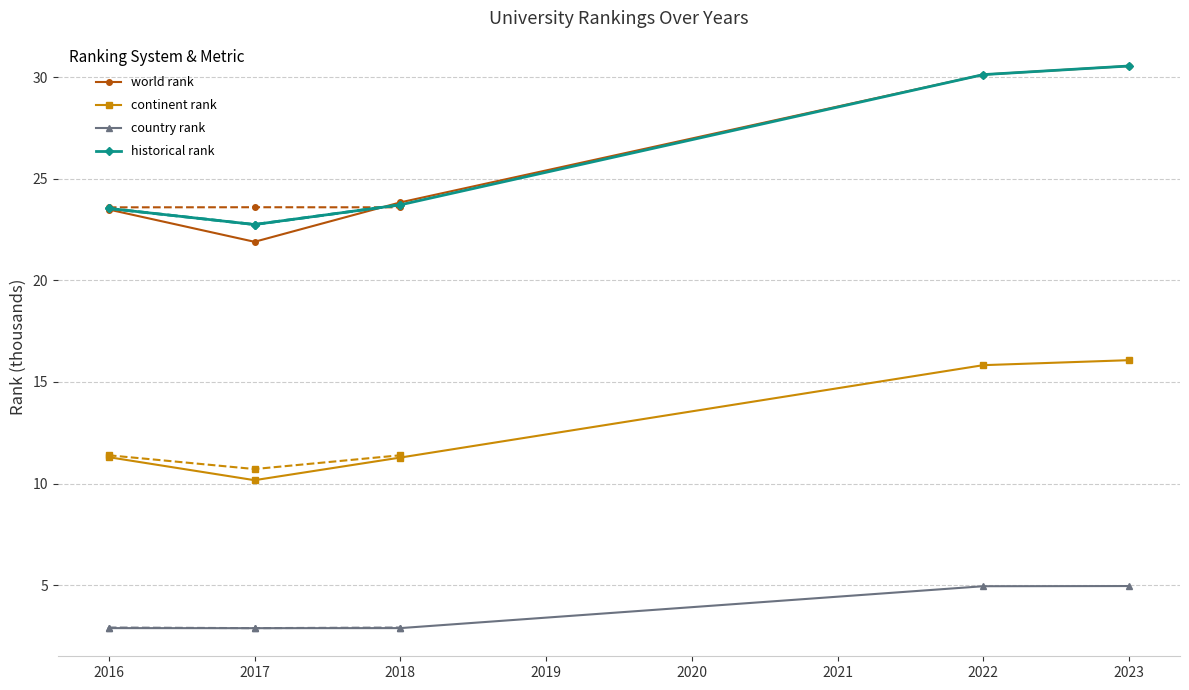

True or false: historical rank and continent rank cross at least once.

False